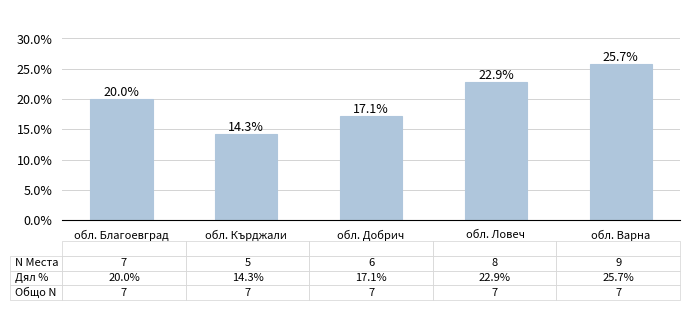

The chart shows a value of 13.0 at обл. Ловеч. True or false?

False